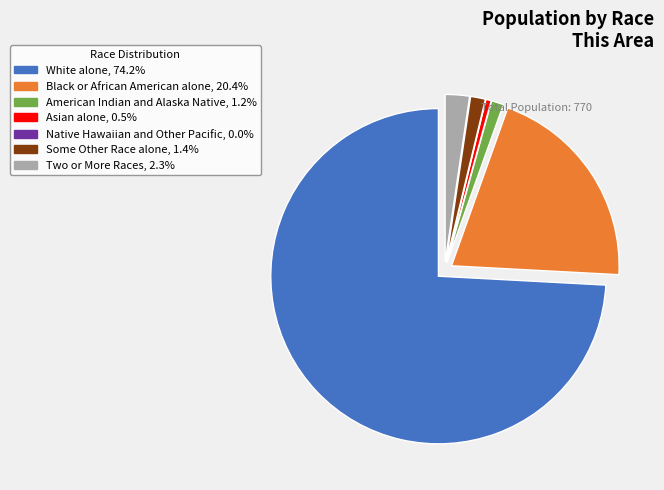

Does White alone, 74.2% represent more than half of the total?

Yes